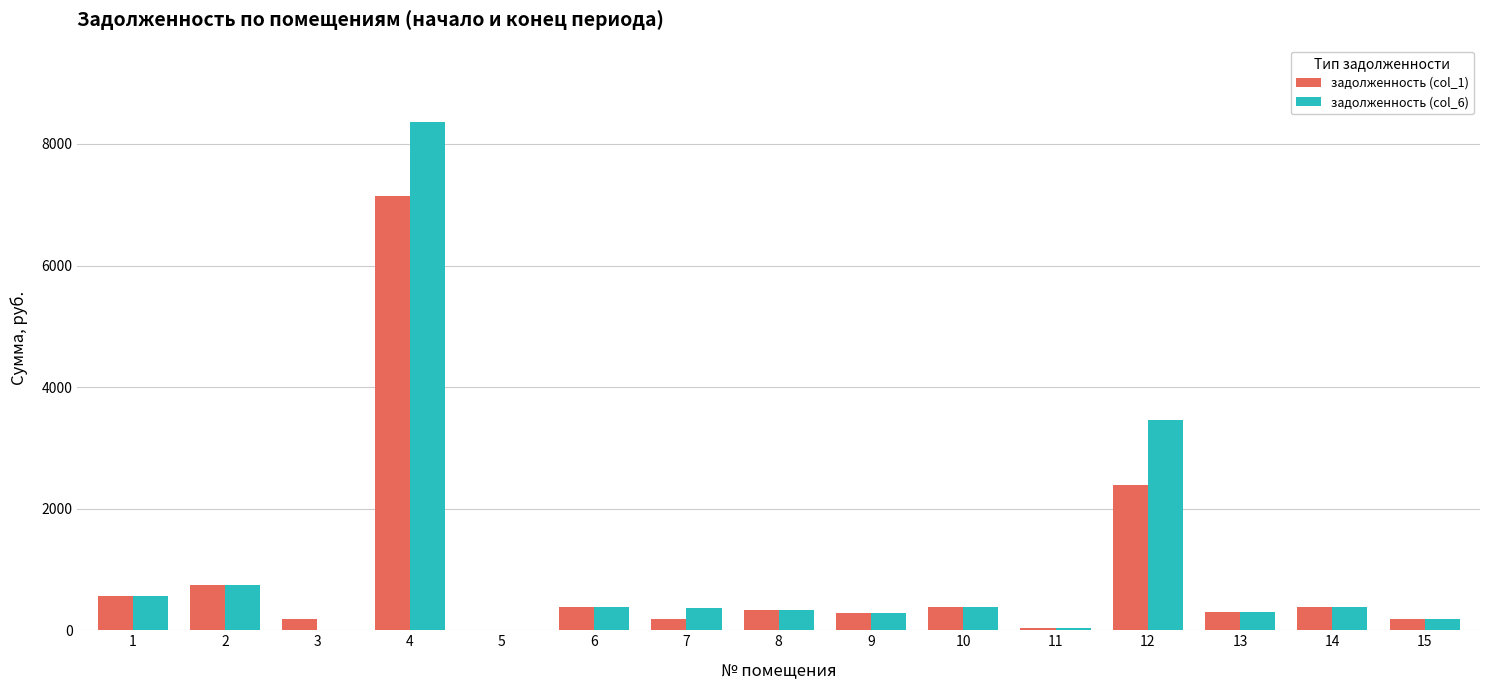

The value of задолженность (col_6) at 10 is 379.5. True or false?

True